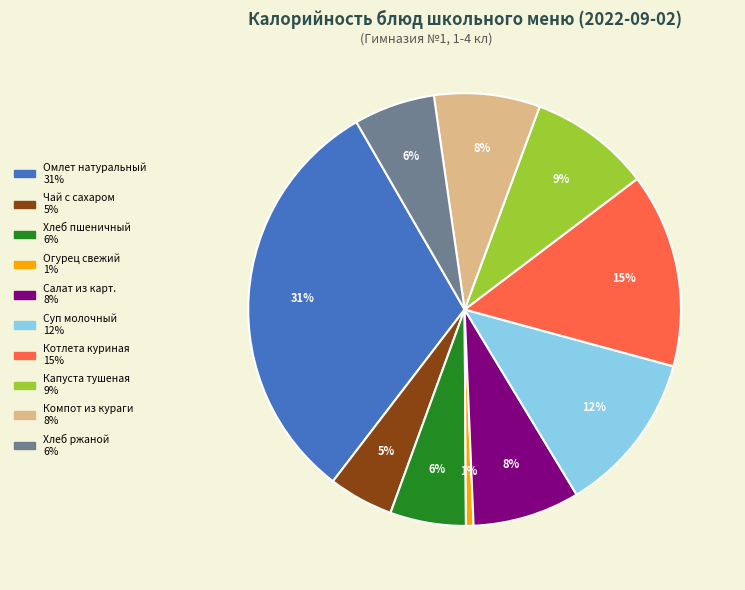

Is the sum of Чай с сахаром and Огурец свежий greater than half?

No